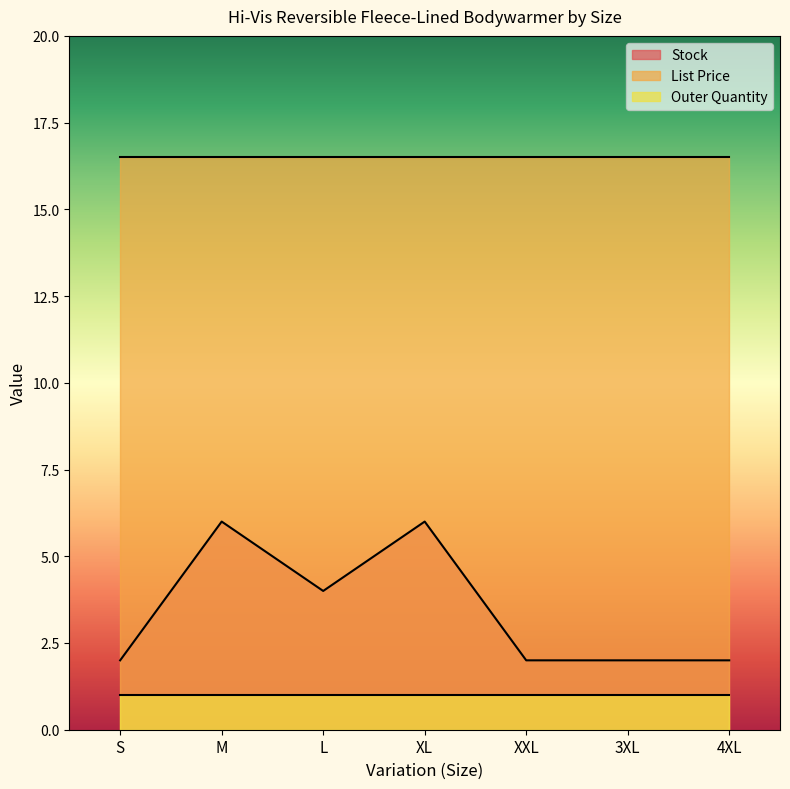

Read the Stock value at XXL.

2.0